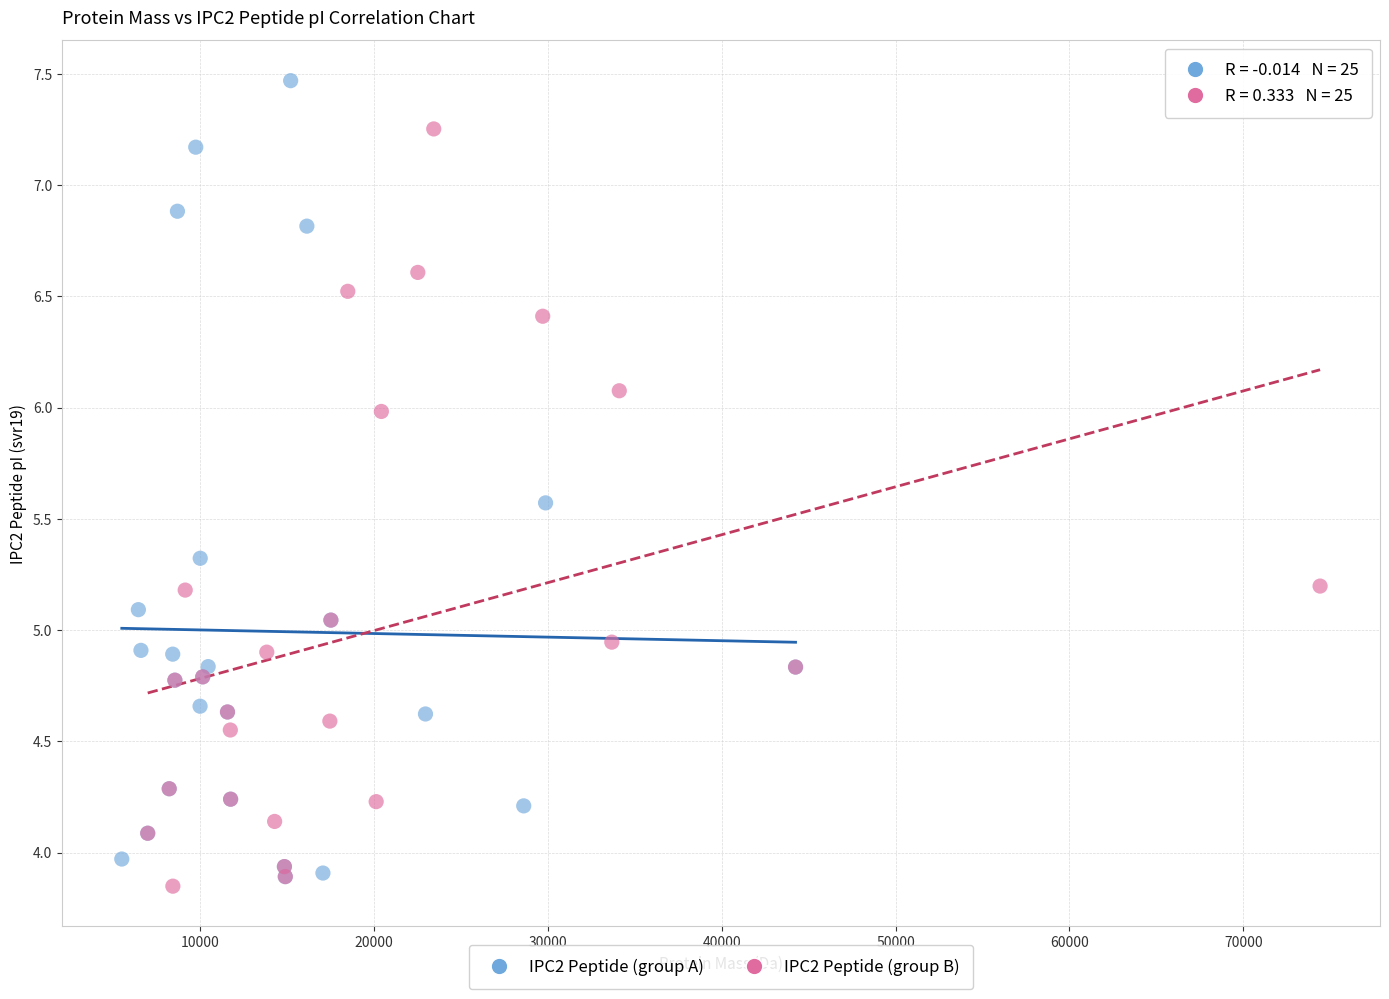

Which series has the widest spread of Y values?

IPC2 Peptide (group A)